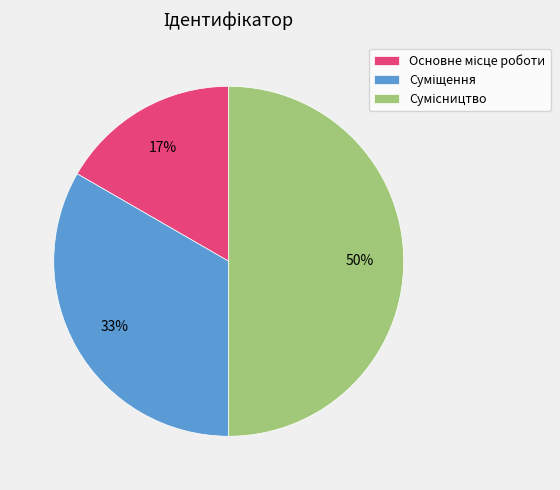

To the nearest percent, what is the average slice percentage?

33%